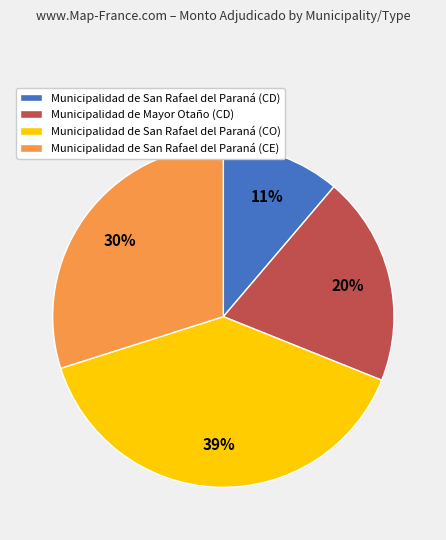

To the nearest percent, what is the combined percentage of Municipalidad de Mayor Otaño (CD) and Municipalidad de San Rafael del Paraná (CE)?

50%